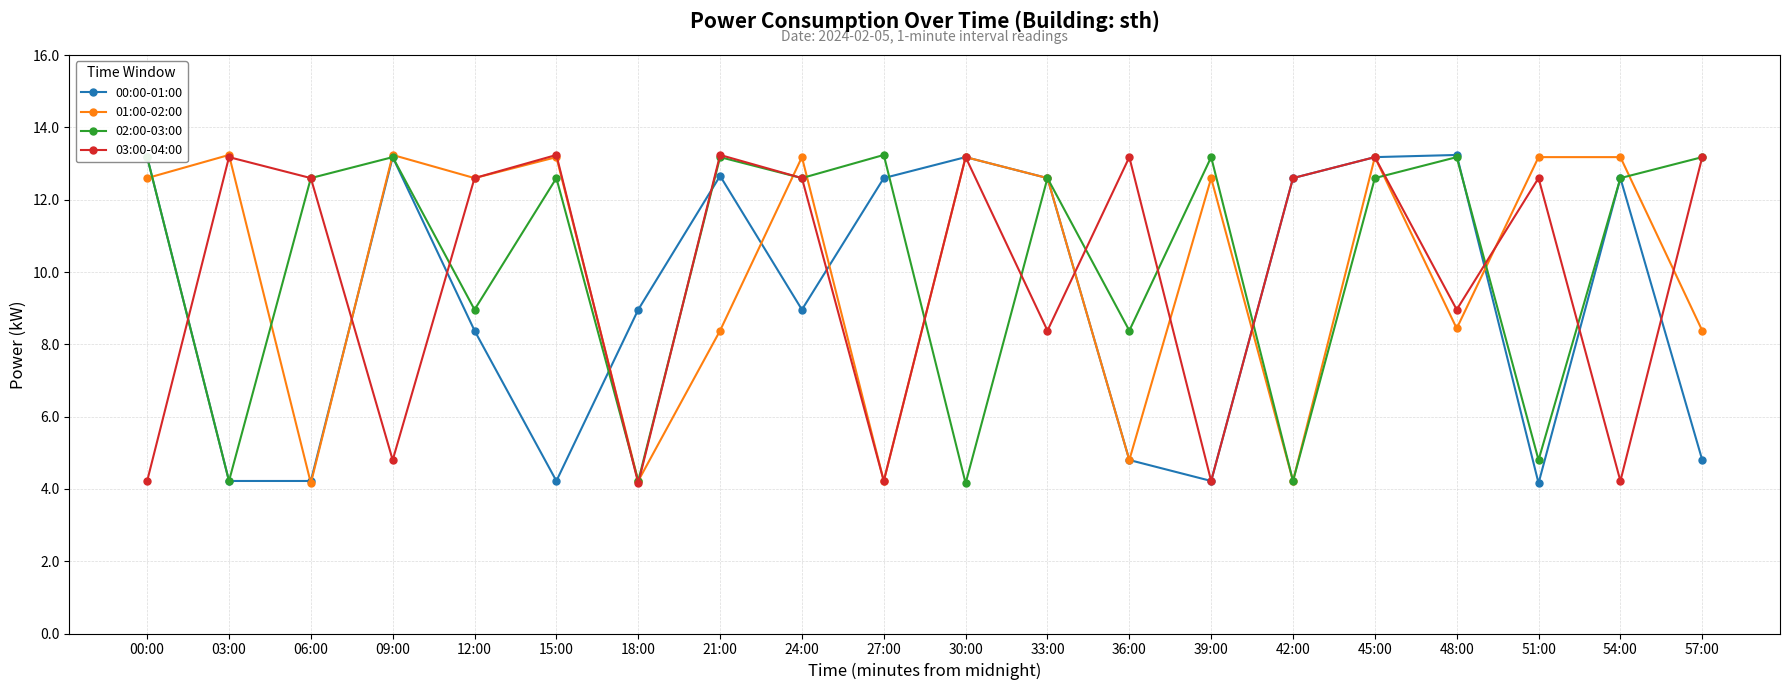

What is the difference between the highest and lowest values at 33:00?

4.2